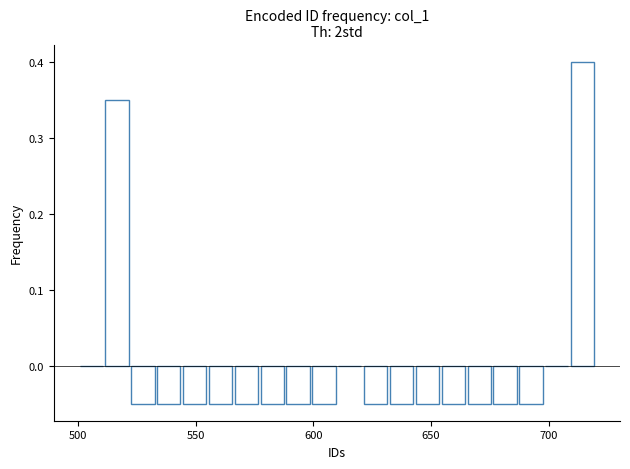

Read against the x-axis, roughly where is the centre of the tallest bar?

715